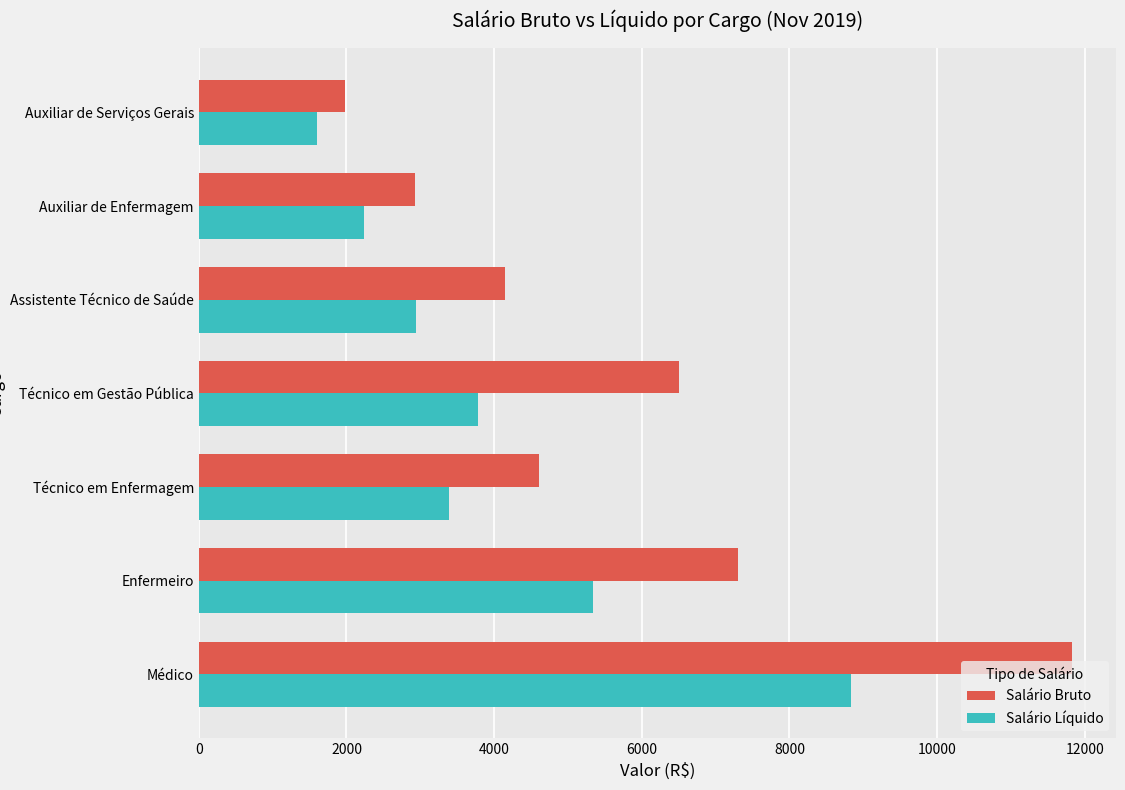

Rank the categories by Salário Bruto value from highest to lowest.

Médico, Enfermeiro, Técnico em Gestão Pública, Técnico em Enfermagem, Assistente Técnico de Saúde, Auxiliar de Enfermagem, Auxiliar de Serviços Gerais